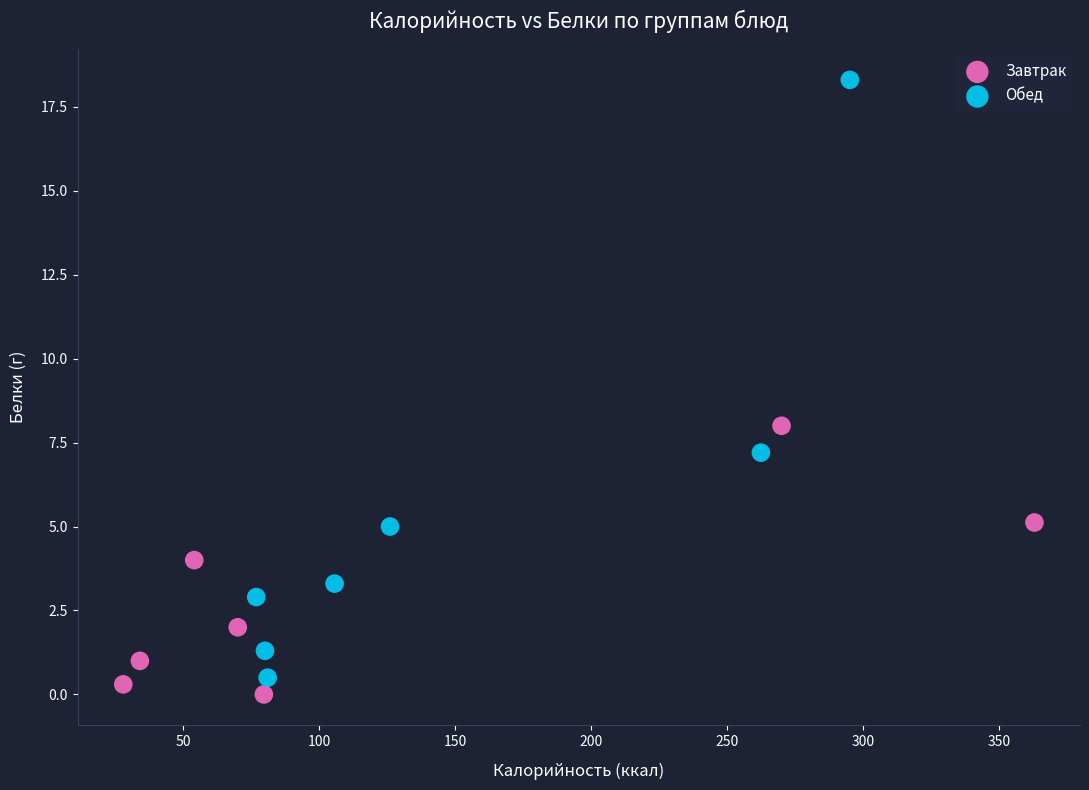

Which series has the largest Y range (max minus min)?

Обед